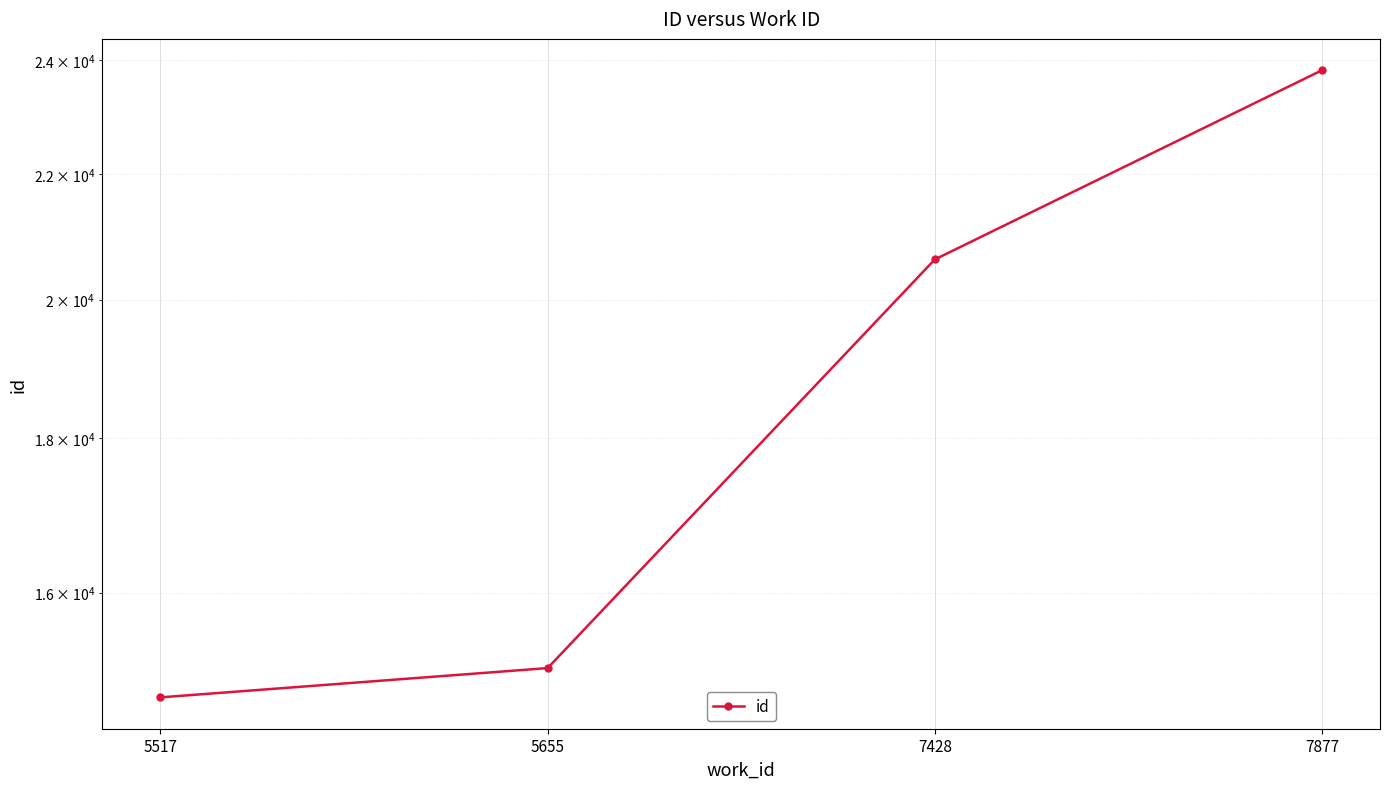

What is the sum of the values at 7877 and 7428?

44432